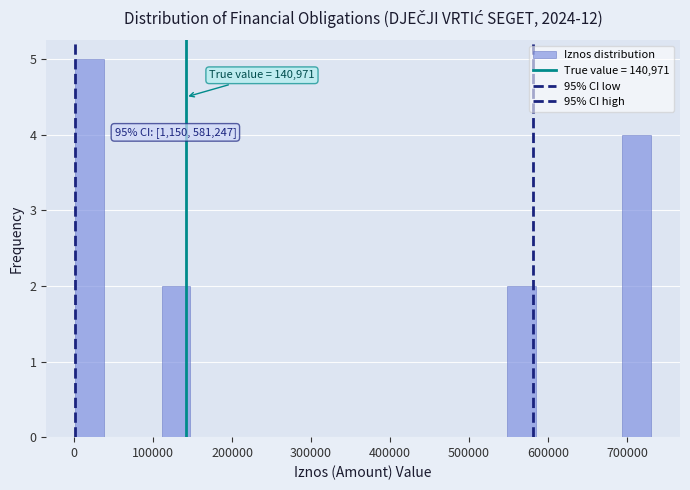

Around what value on the x-axis is the tallest bar? Give the approximate position of its centre, as read against the axis.

20000